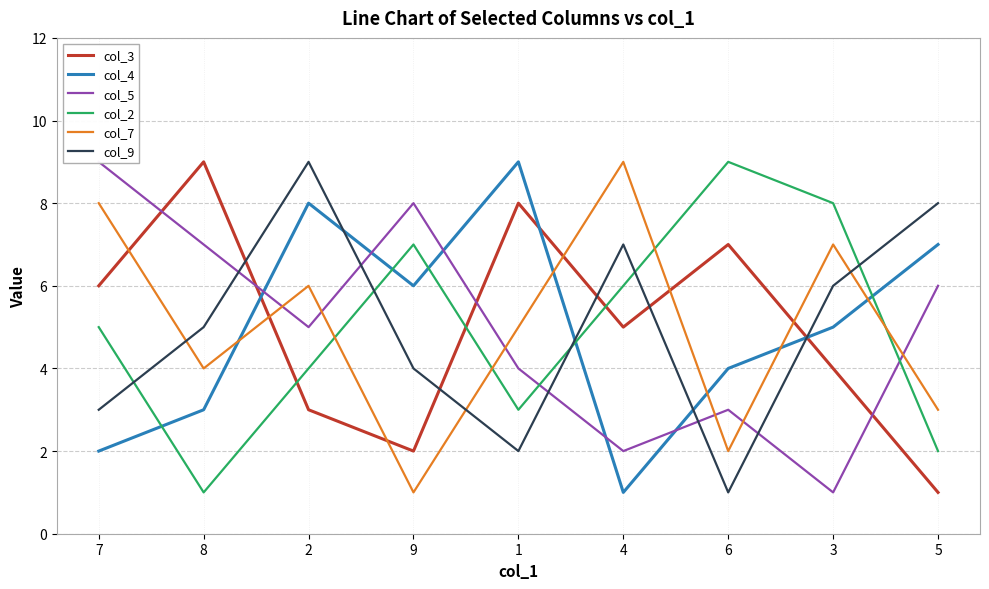

Between 3 and 7, which is larger?

7